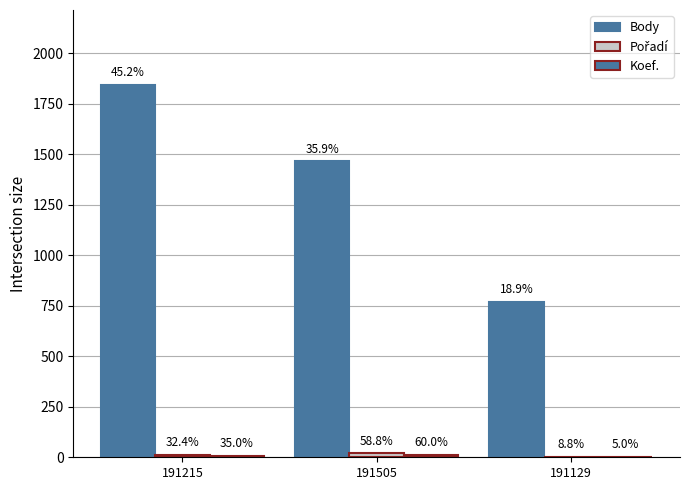

How many groups of bars are there?

3